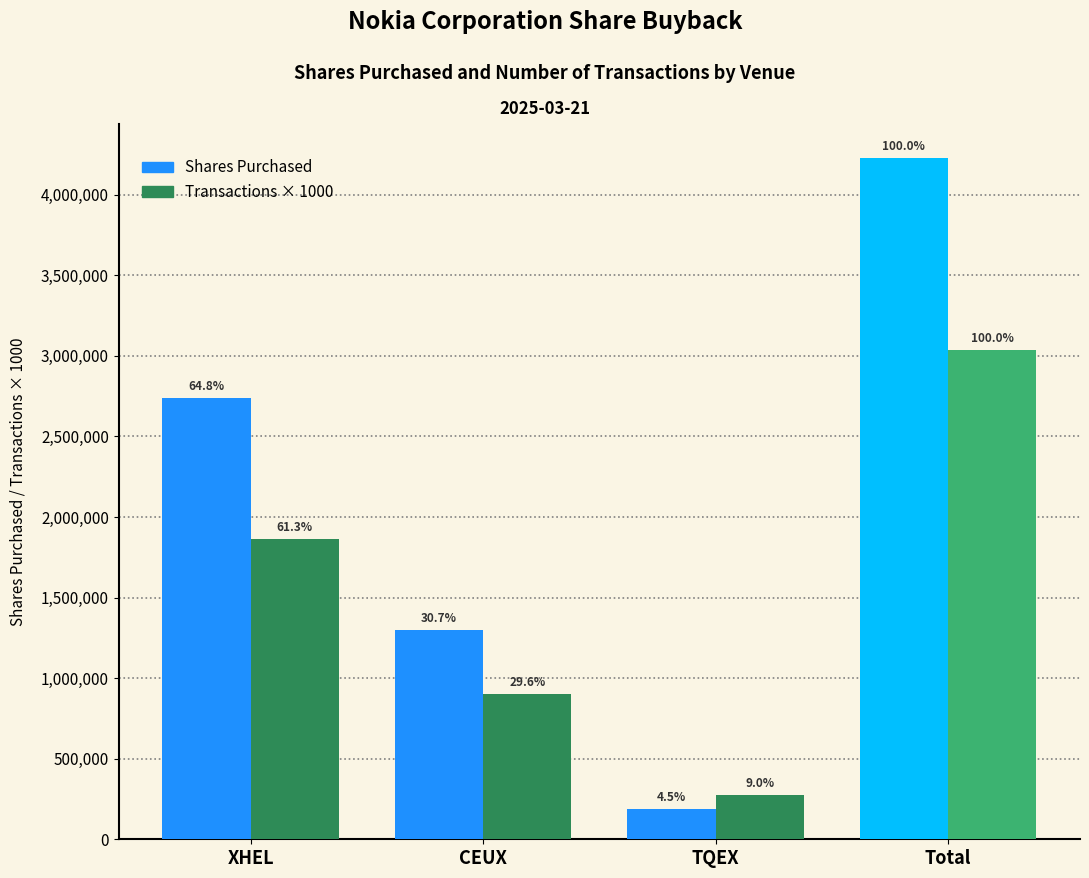

Does the chart contain stacked bars?

No